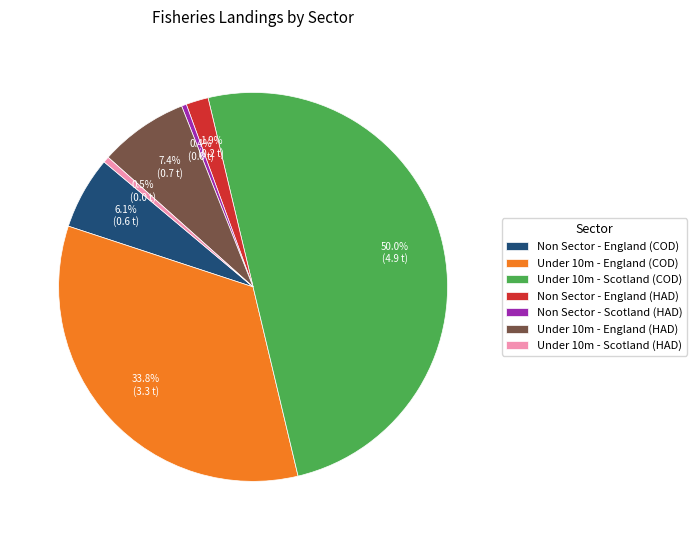

The Under 10m - England (COD) slice represents 27% of the pie. True or false?

False